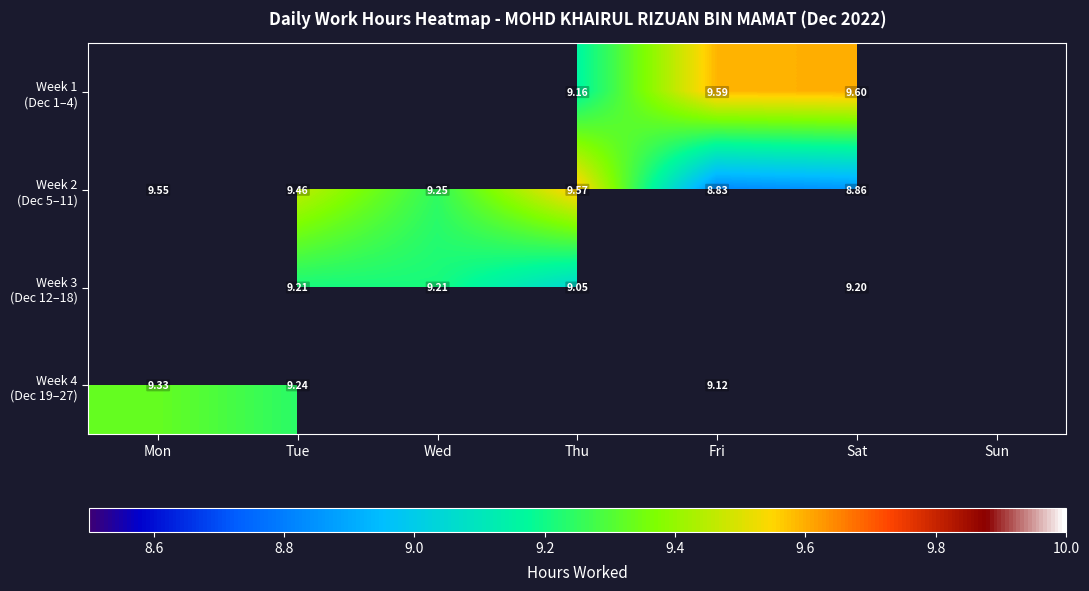

Which series has the largest range (max minus min)?

Week 2 (Dec 5–11)